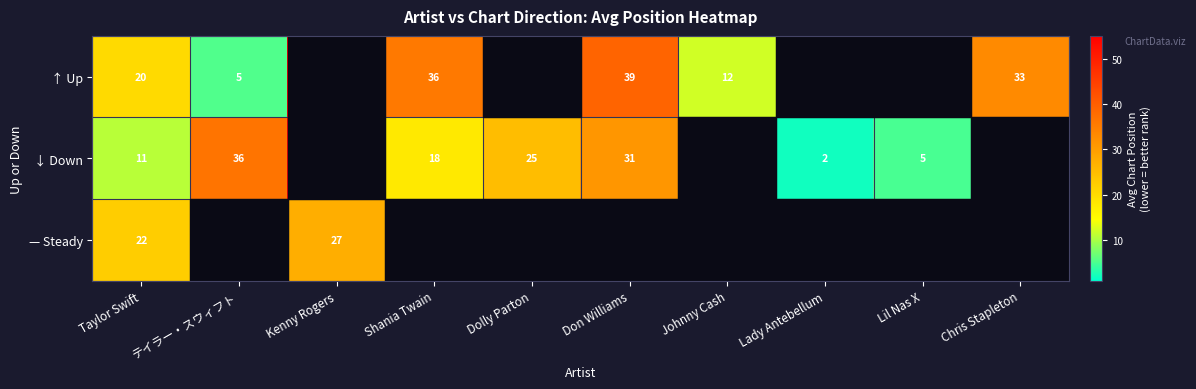

The value of ↓ Down at Shania Twain is 25. True or false?

False